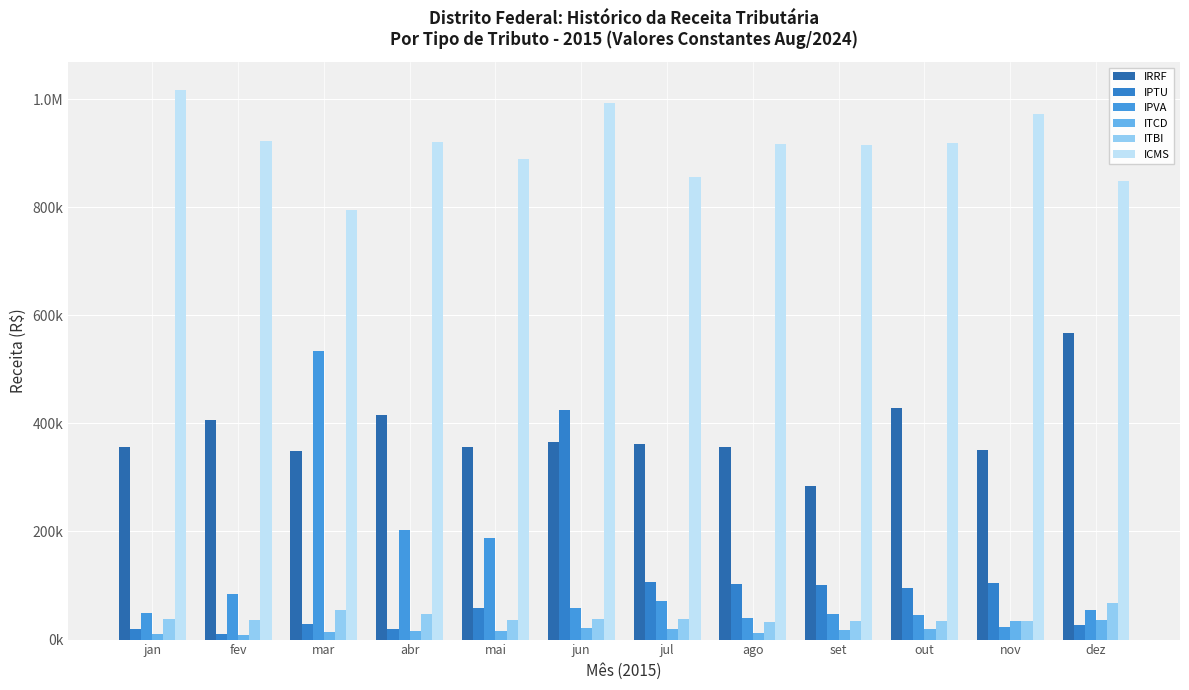

Does the chart contain stacked bars?

No